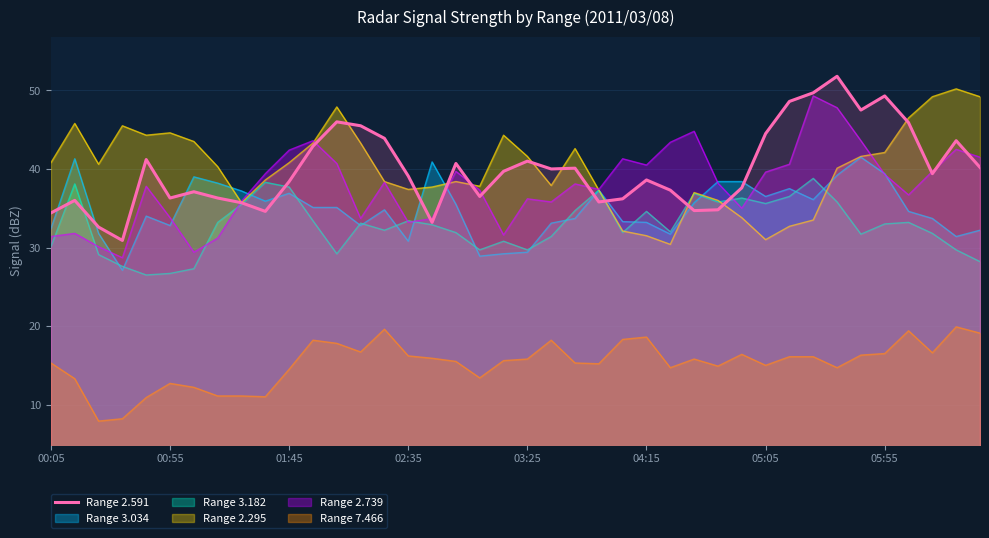

What is the average value?

39.9